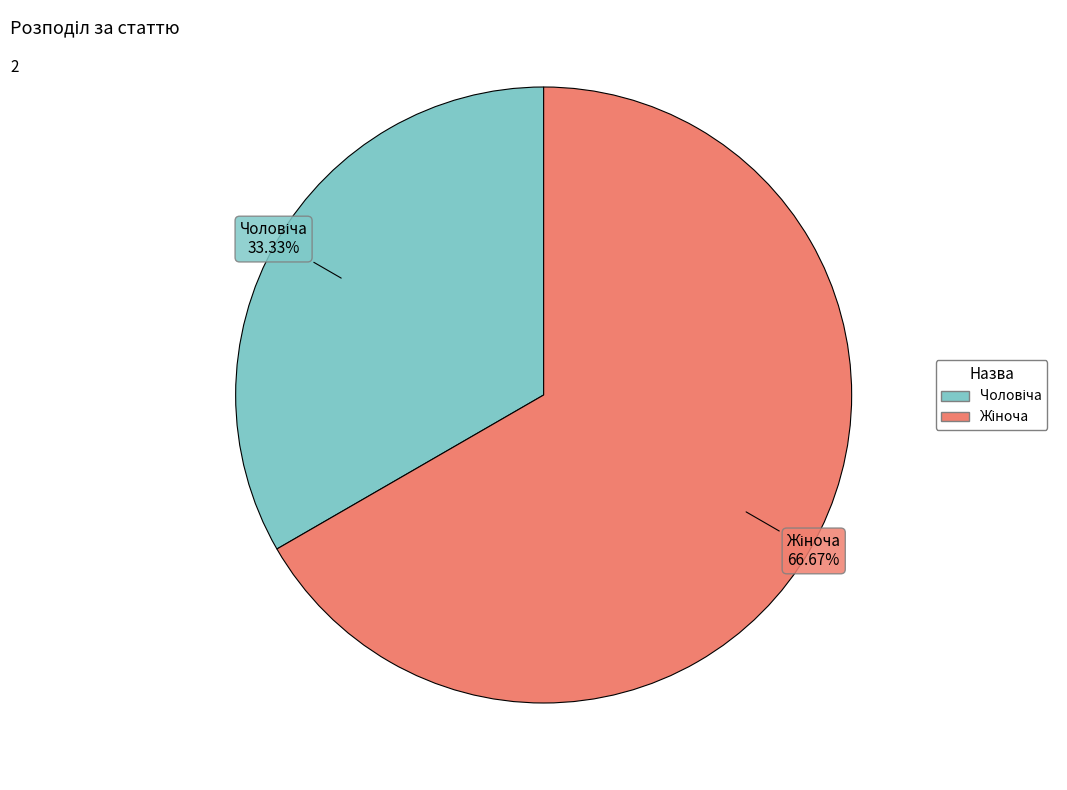

To the nearest percent, what is the average slice percentage?

50%